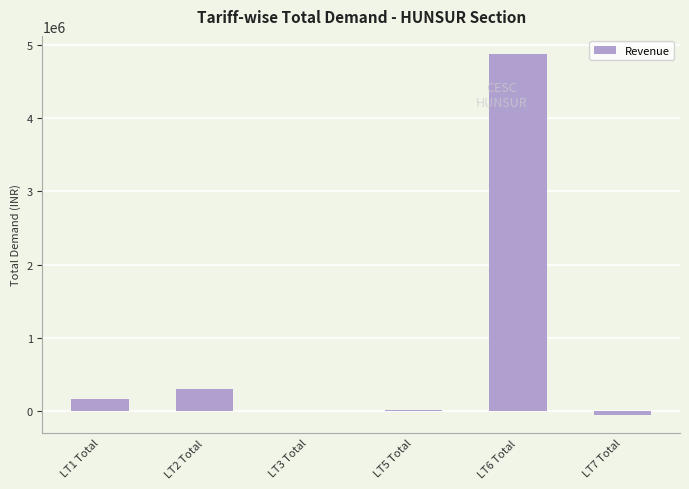

What is the maximum value shown in the chart?

4873704.8